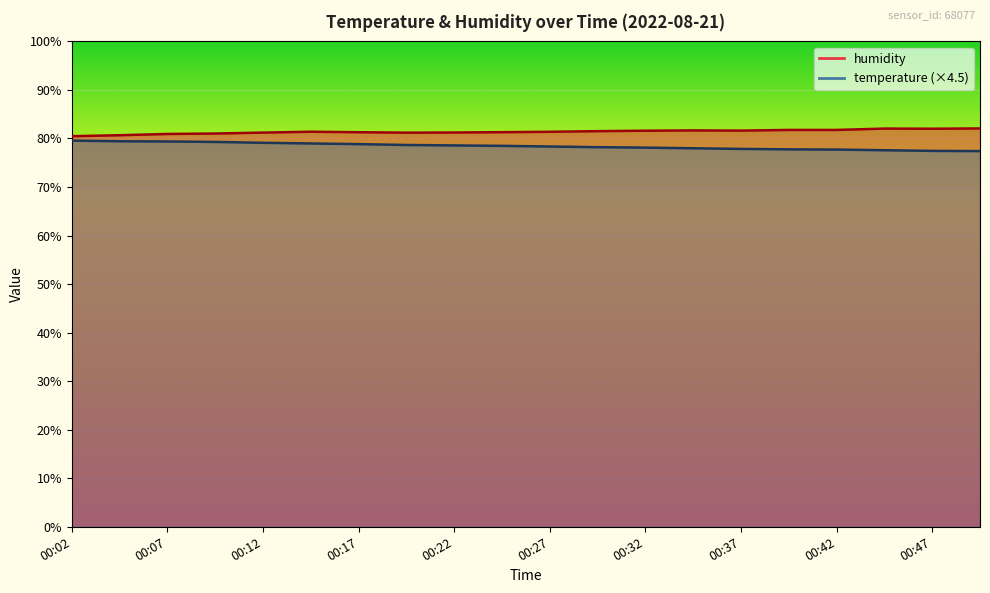

Which category has the highest value in the temperature series?

00:02